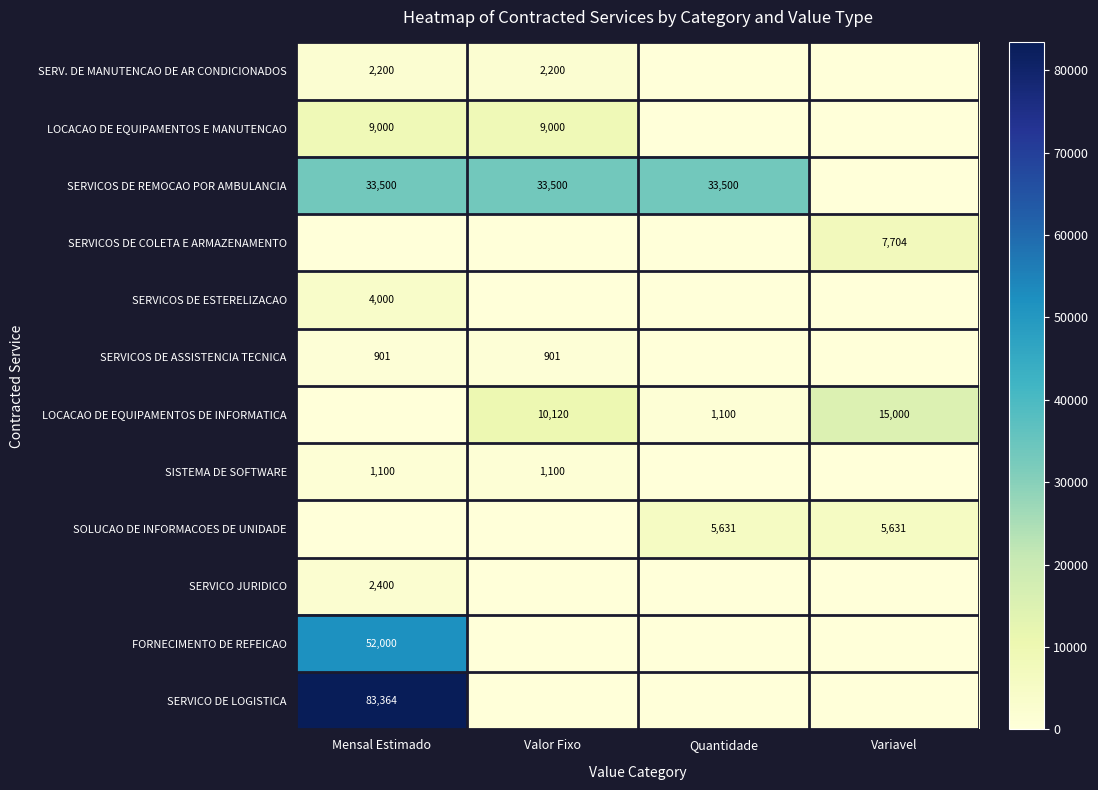

What is the greatest value displayed?

83364.0